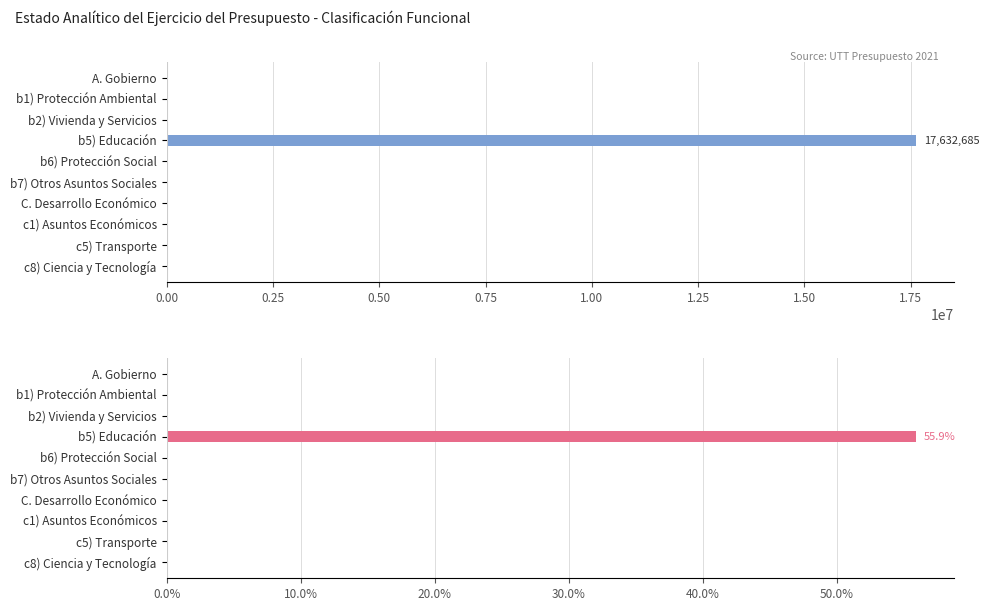

What is the value of the Devengado bar at the 4th from the left?

17632685.0